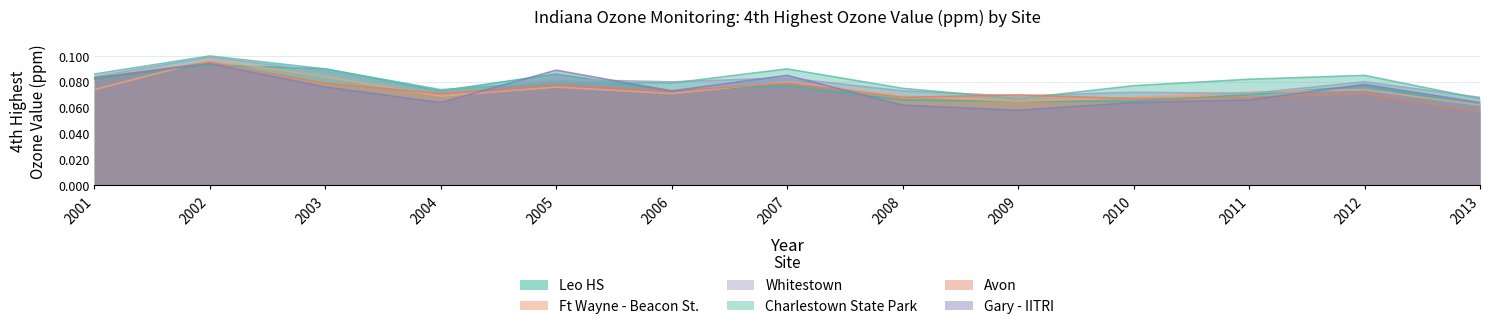

Is the value of Ft Wayne - Beacon St. at 2010 greater than the value of Whitestown at 2009?

No